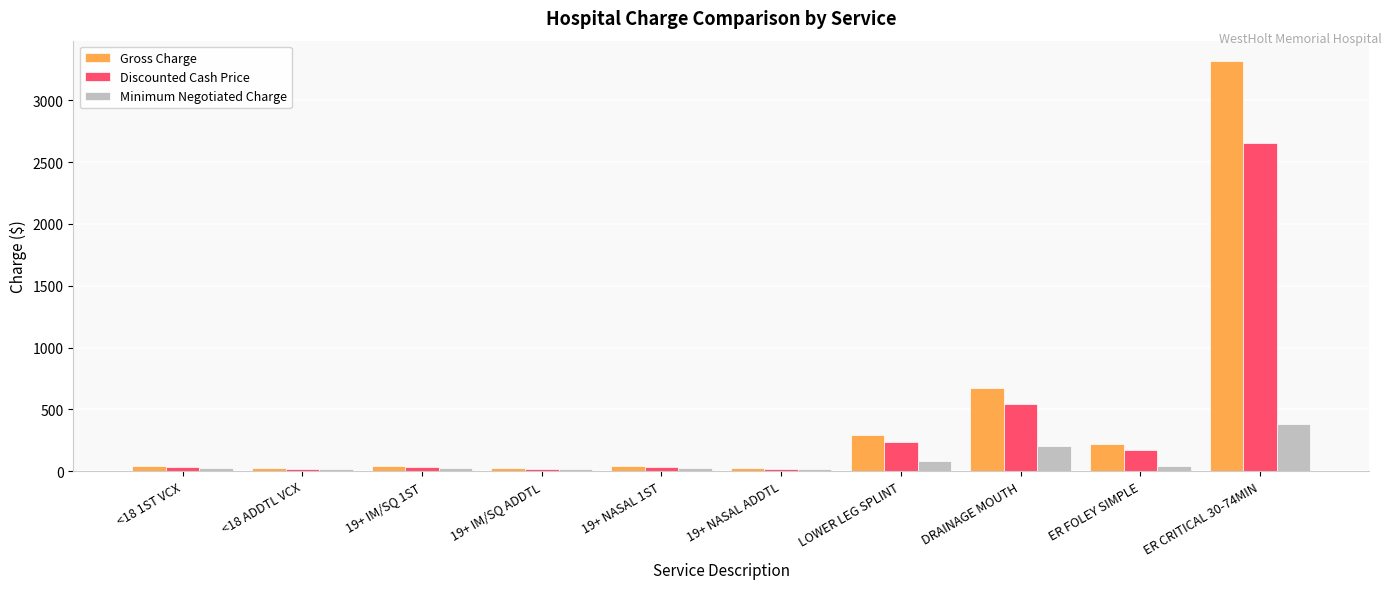

Which label corresponds to the largest value in the chart?

ER CRITICAL 30-74MIN